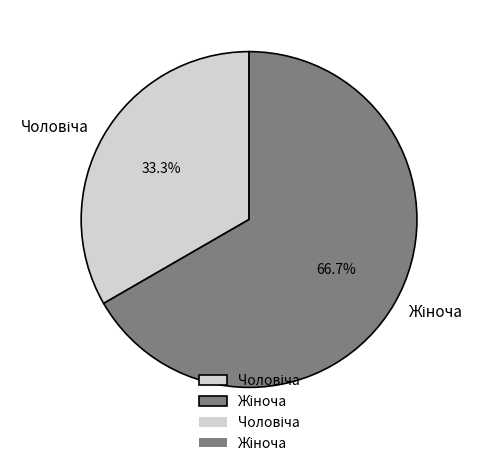

Count the number of slices in the pie.

2